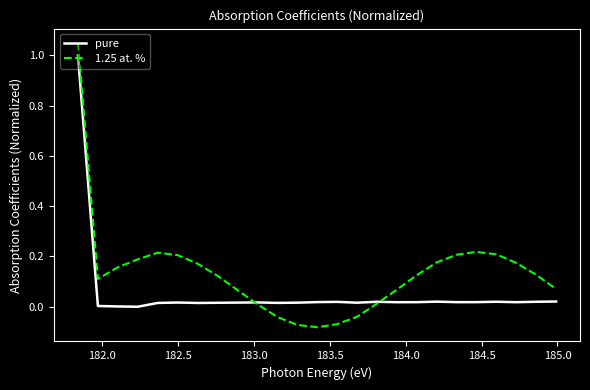

Which series has the largest total across all categories?

1.25 at. %